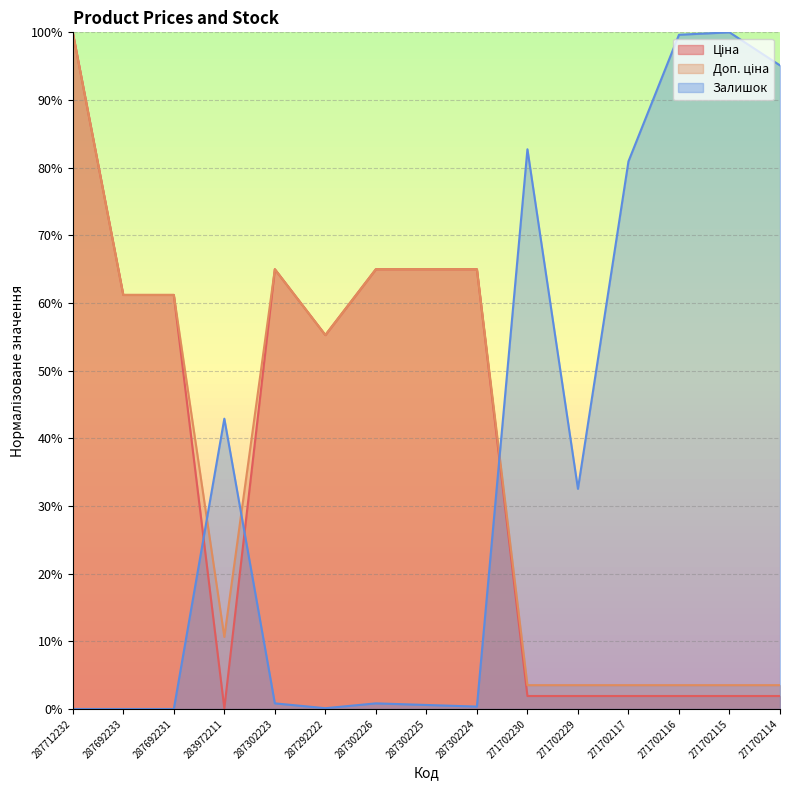

Is the value of Залишок at 287692231 greater than the value of Доп. ціна at 287692231?

No